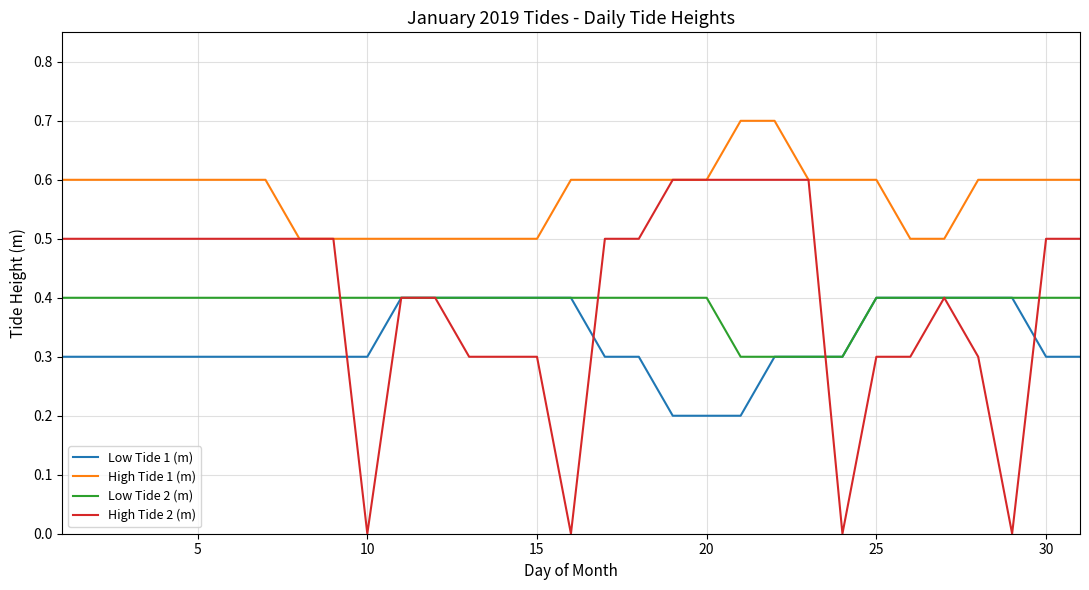

How many series are shown in this chart?

4